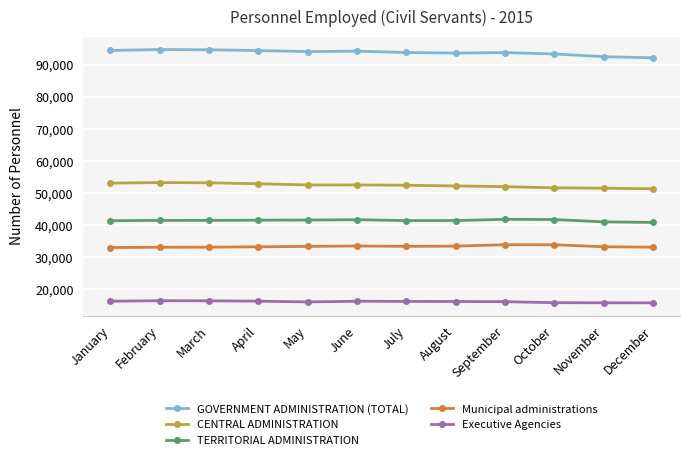

True or false: Executive Agencies has a value of 3274 at December.

False